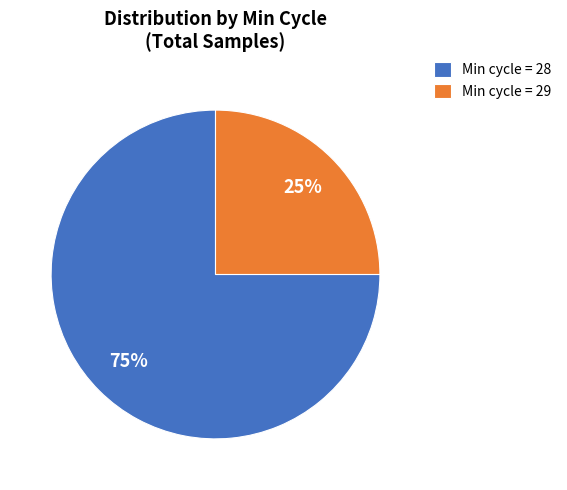

Which slice is the smallest?

Min cycle = 29